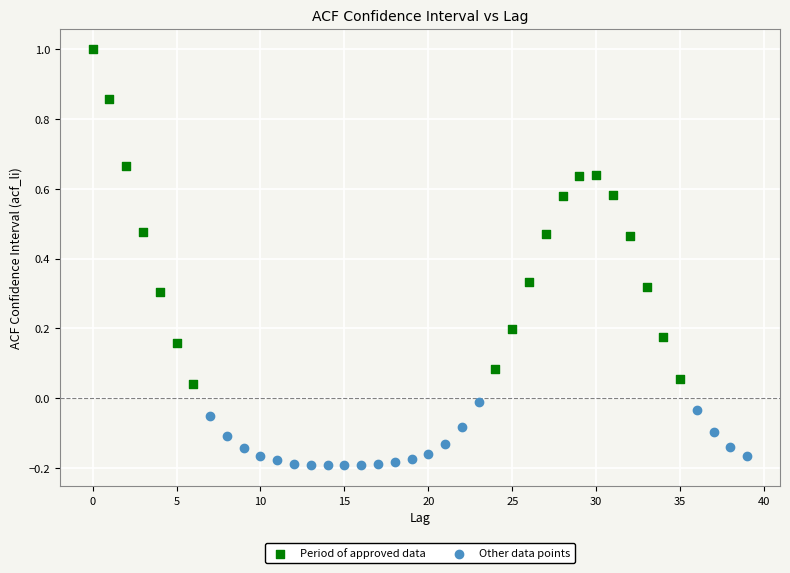

Which series contains the lowest Y value?

Other data points